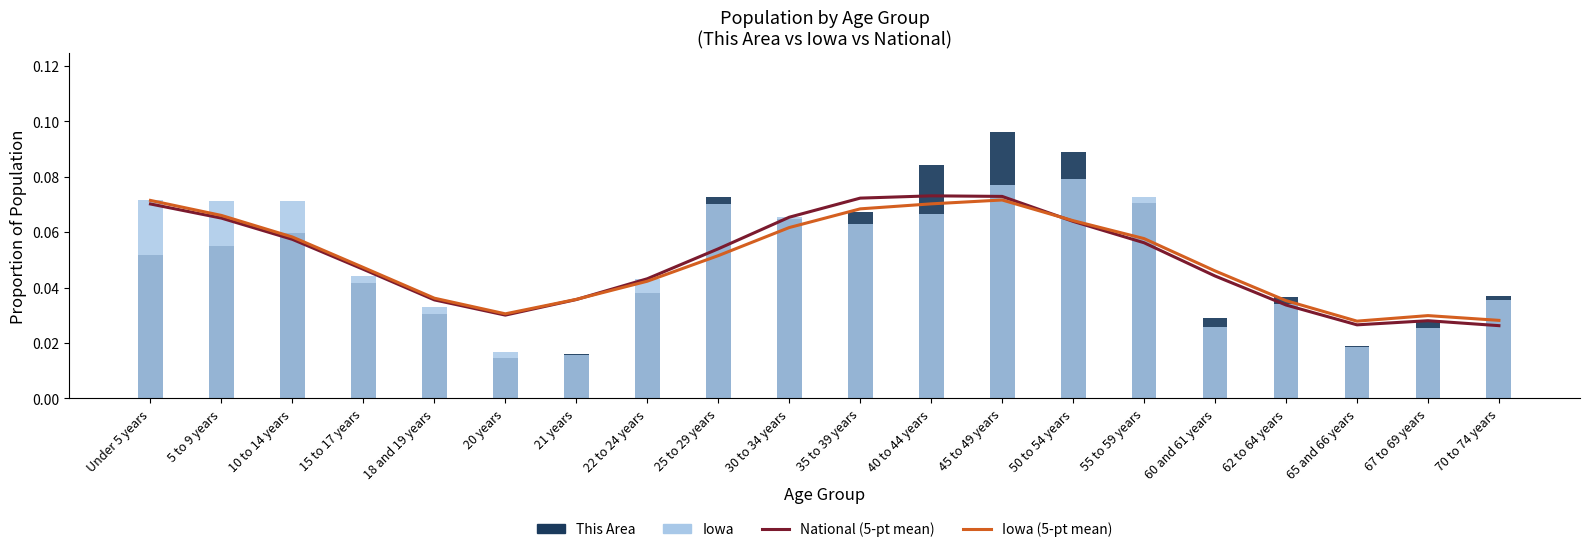

Which label corresponds to the smallest value in the chart?

20 years